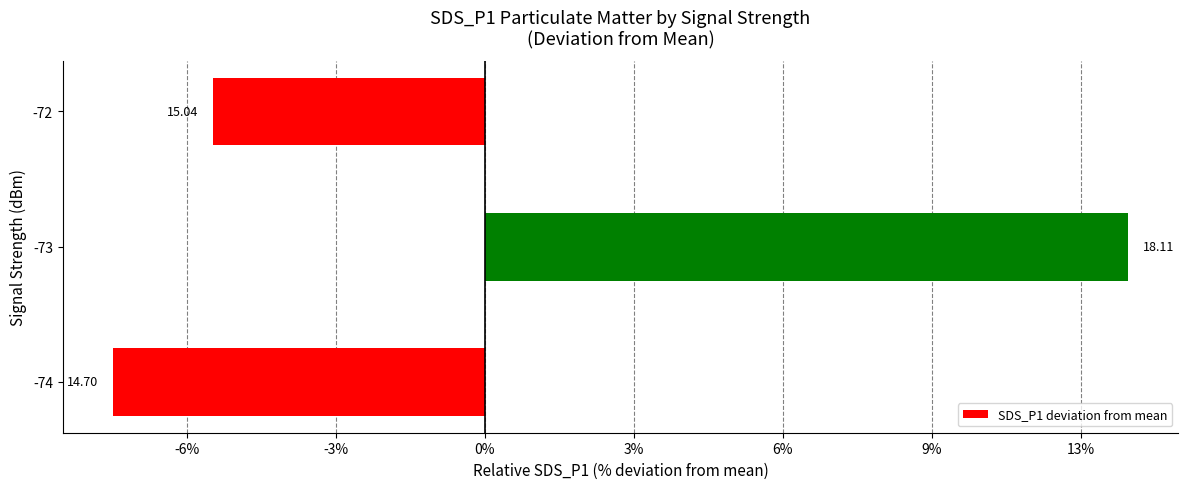

Does the chart contain any negative values?

Yes